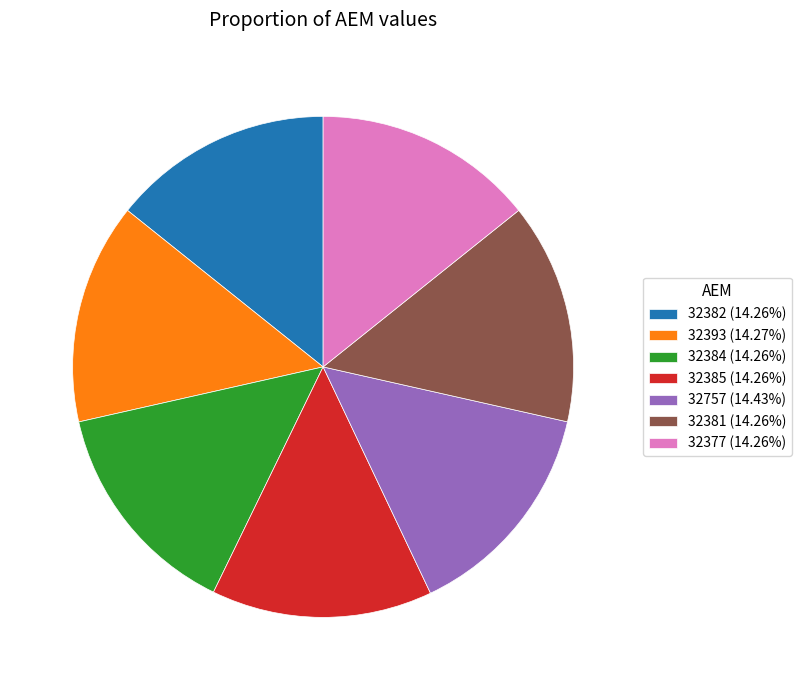

Approximately how many times larger is the value at 32381 (14.26%) compared to 32393 (14.27%)?

1.0